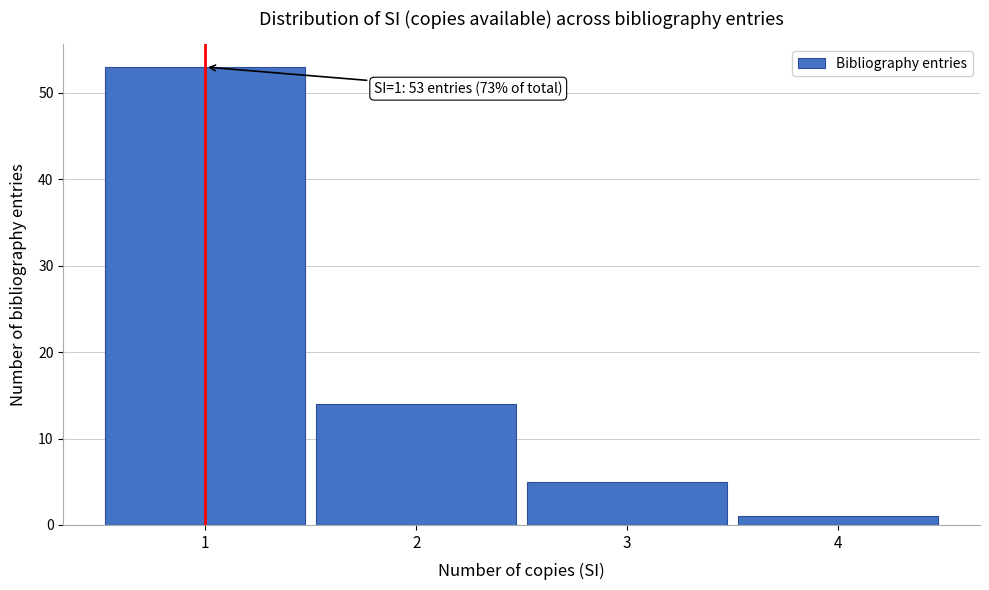

Which range on the x-axis has the tallest bar?

0.5 to 1.5